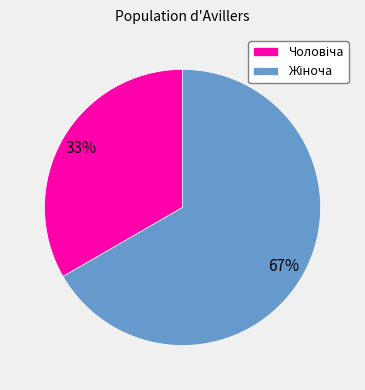

Is there any slice that represents more than half of the pie?

Yes